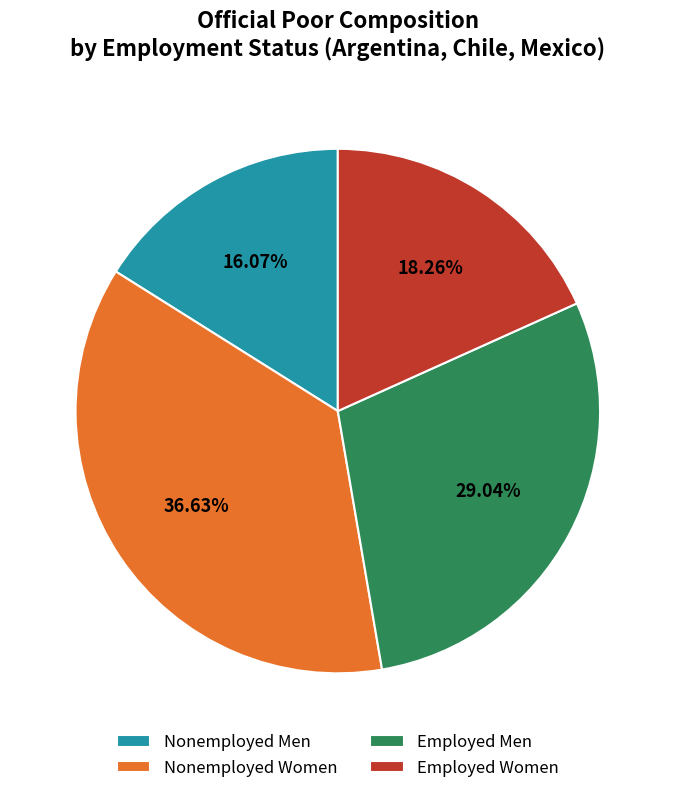

To the nearest percent, what is the average slice percentage?

25%